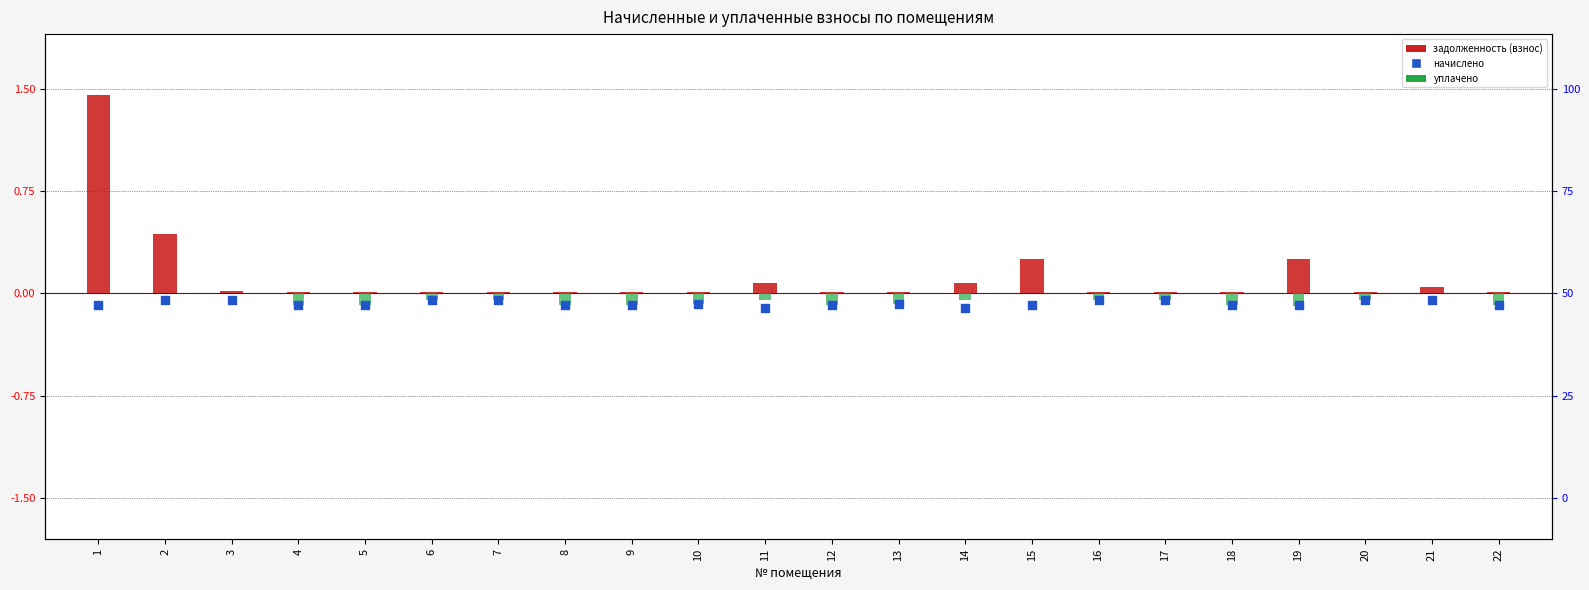

Which series has the largest total across all categories?

задолженность (взнос)